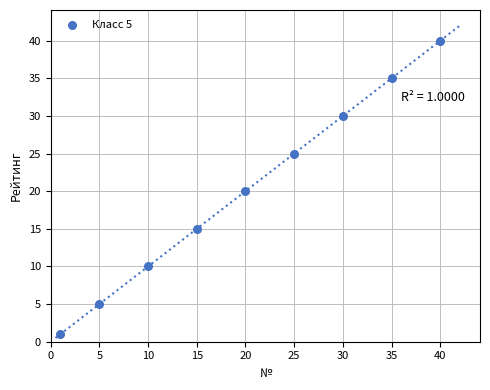

What is the average Y value?

20